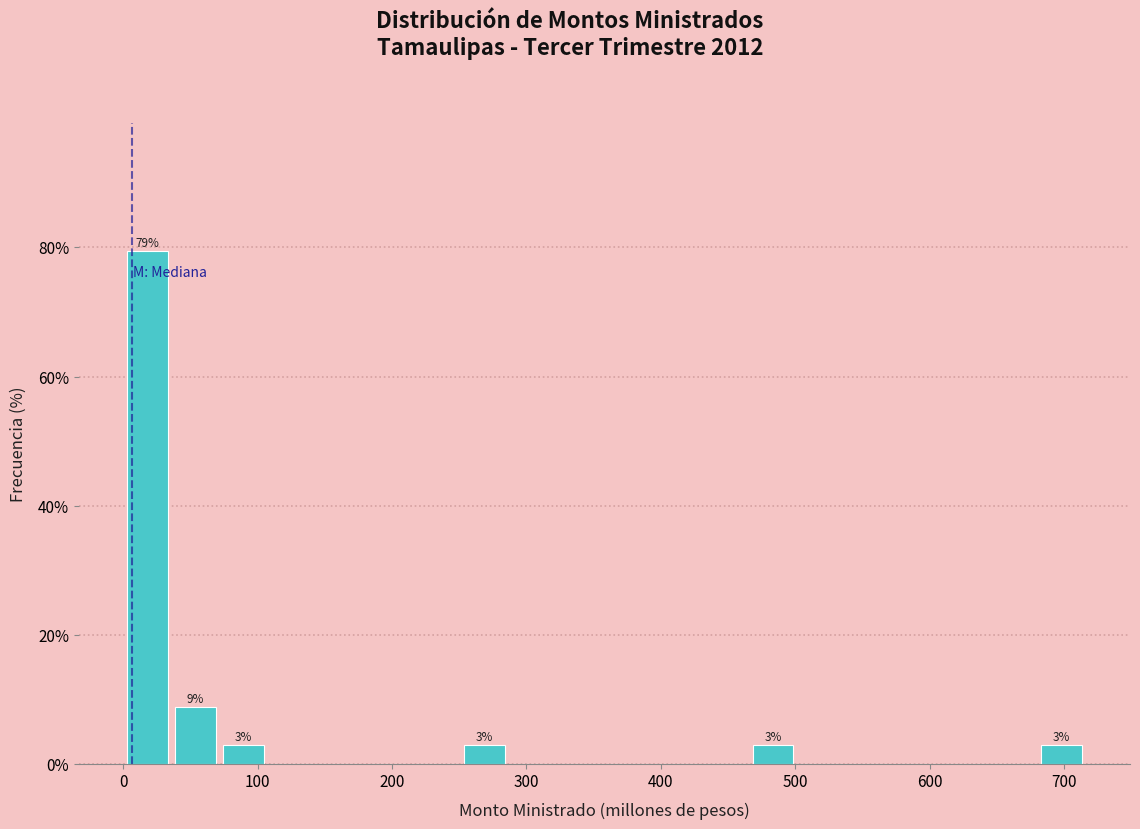

Around what value on the x-axis is the tallest bar? Give the approximate position of its centre, as read against the axis.

20